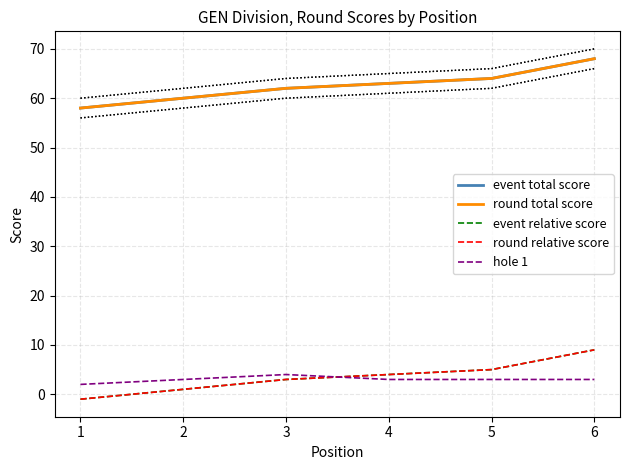

How many values in event relative score are above zero?

5